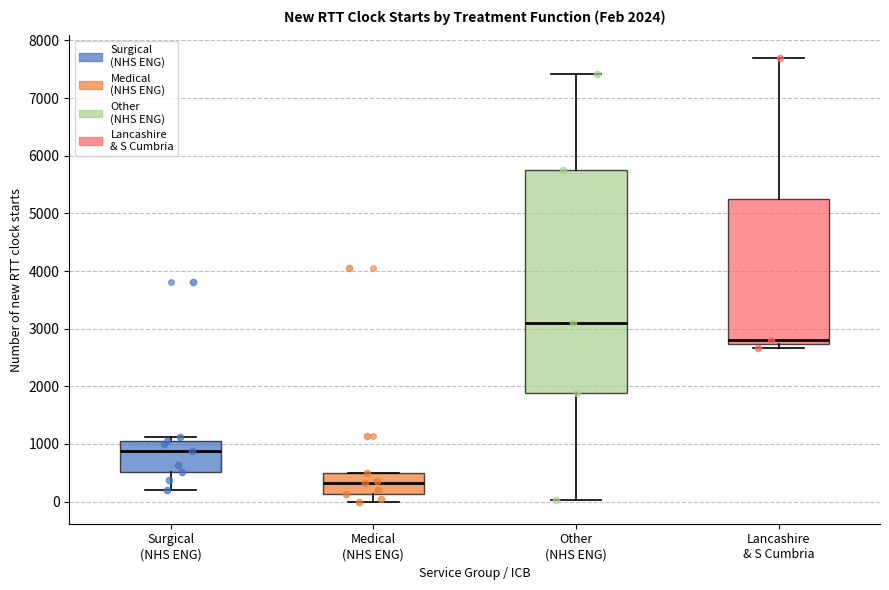

Which box's median line is the lowest?

Medical (NHS ENG)